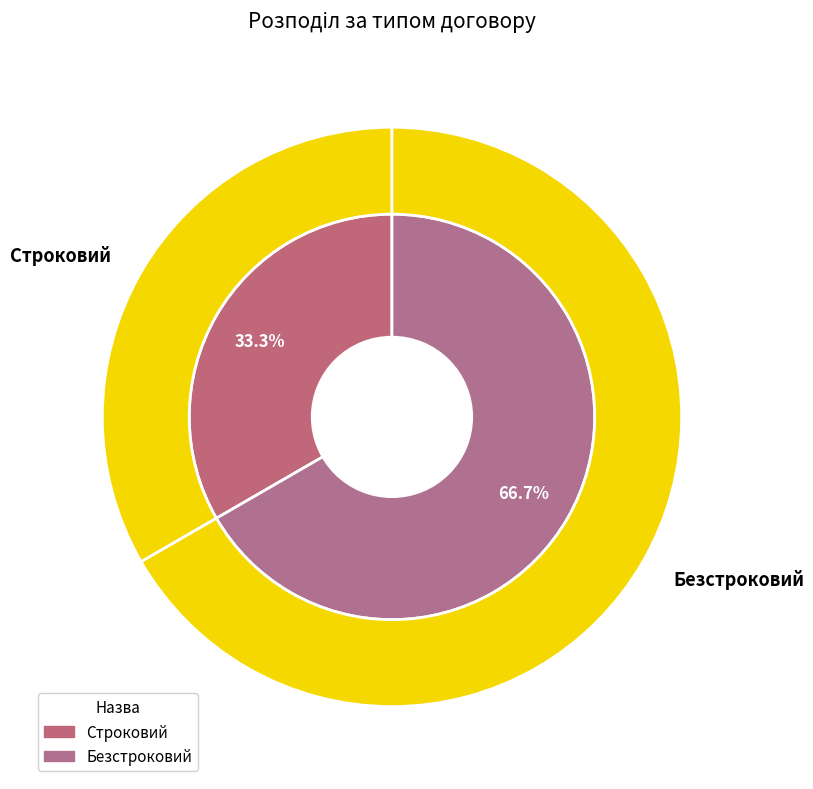

What is the change in value from Строковий to Безстроковий?

+1